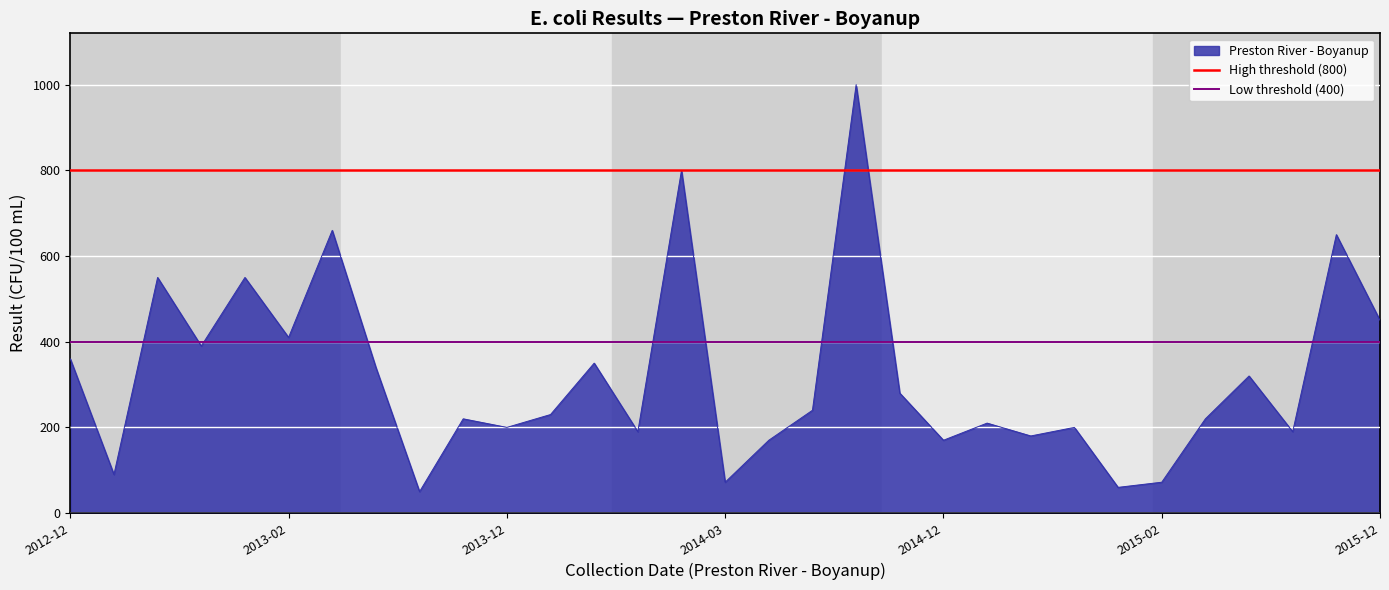

What is the maximum value for Preston River - Boyanup?

1000